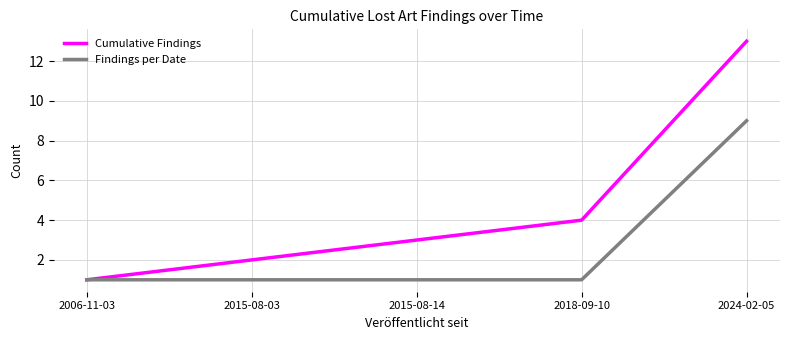

Reading left to right, transcribe all the data shown in this chart.

Cumulative Findings: 2006-11-03=1	2015-08-03=2	2015-08-14=3	2018-09-10=4	2024-02-05=13
Findings per Date: 2006-11-03=1	2015-08-03=1	2015-08-14=1	2018-09-10=1	2024-02-05=9